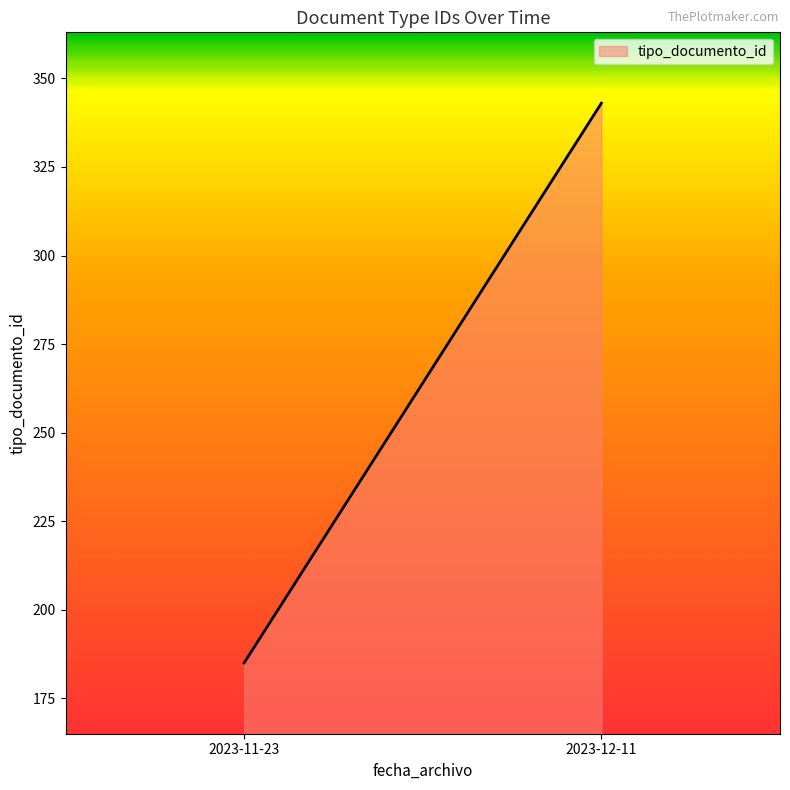

List the labels in order of value, smallest first.

2023-11-23, 2023-12-11